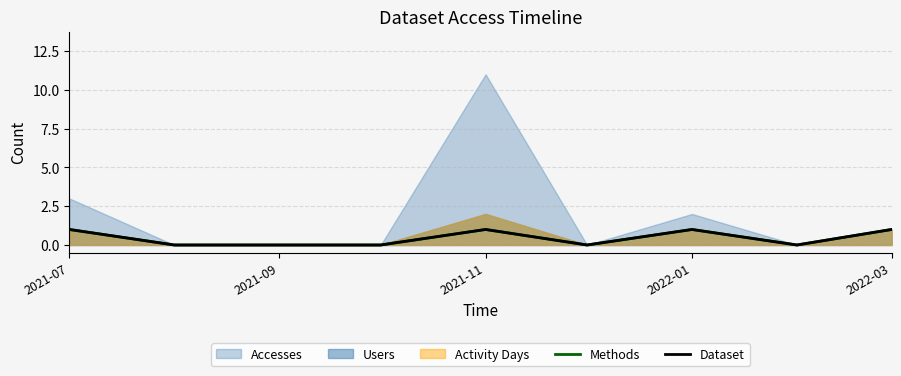

In Methods, how many points are higher than both neighbors (excluding endpoints)?

2